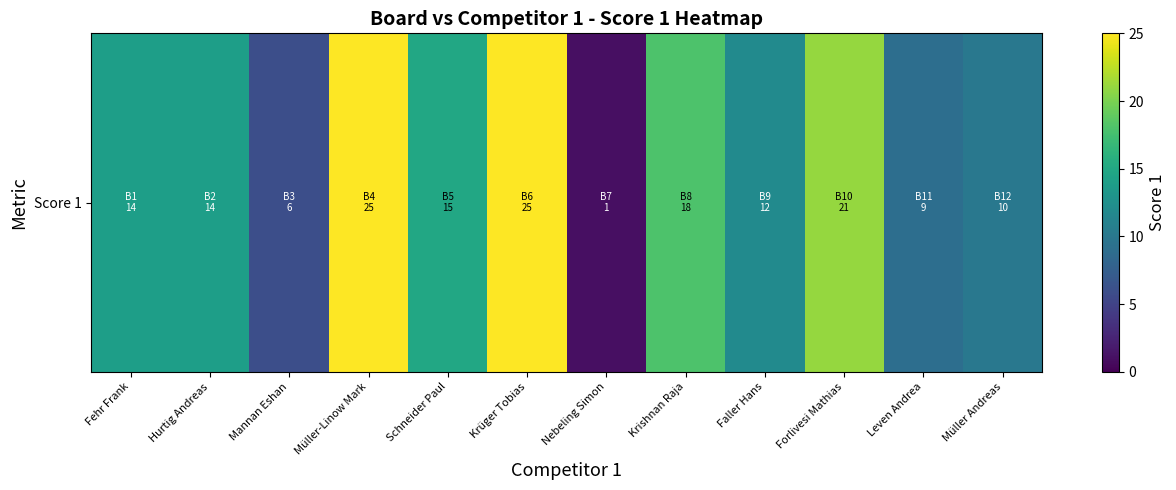

What is the difference between the maximum and minimum values?

24